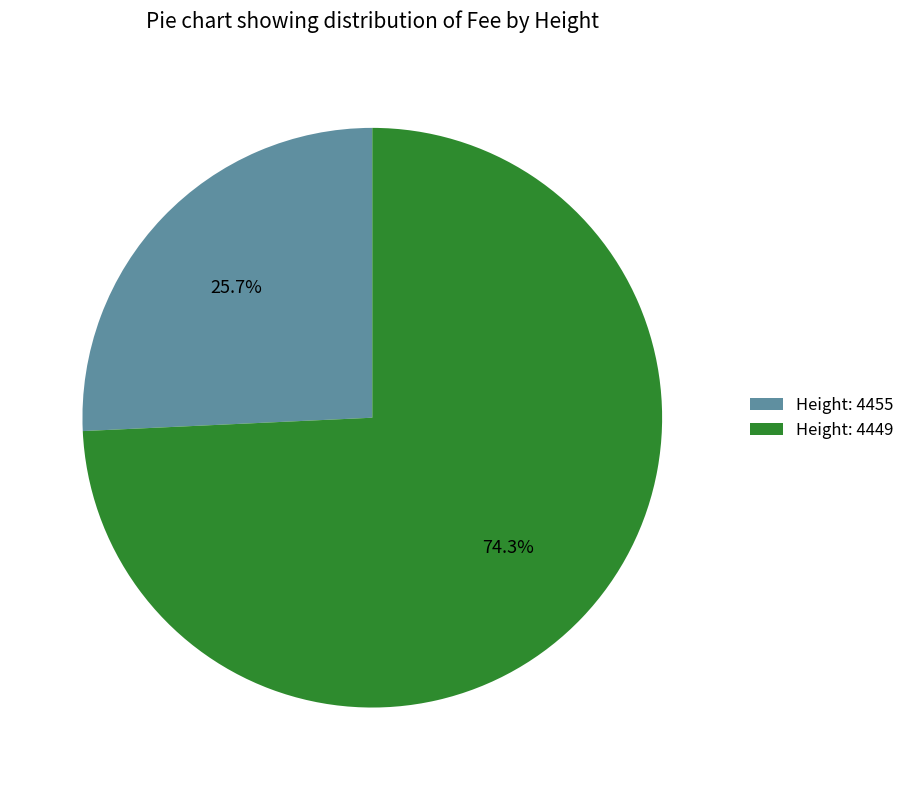

Rank the categories by value from highest to lowest.

Height: 4449, Height: 4455